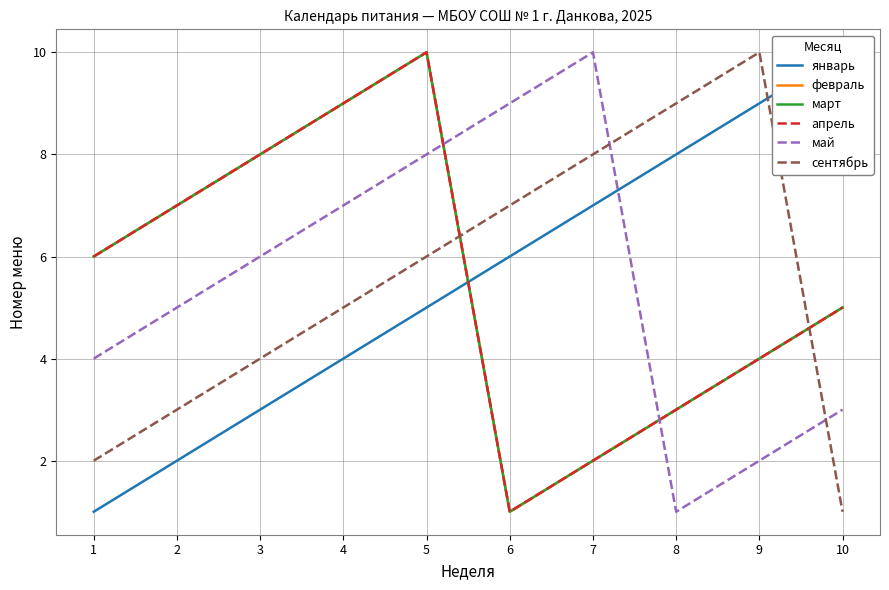

What are all the series names shown in the legend?

январь, февраль, март, апрель, май, сентябрь